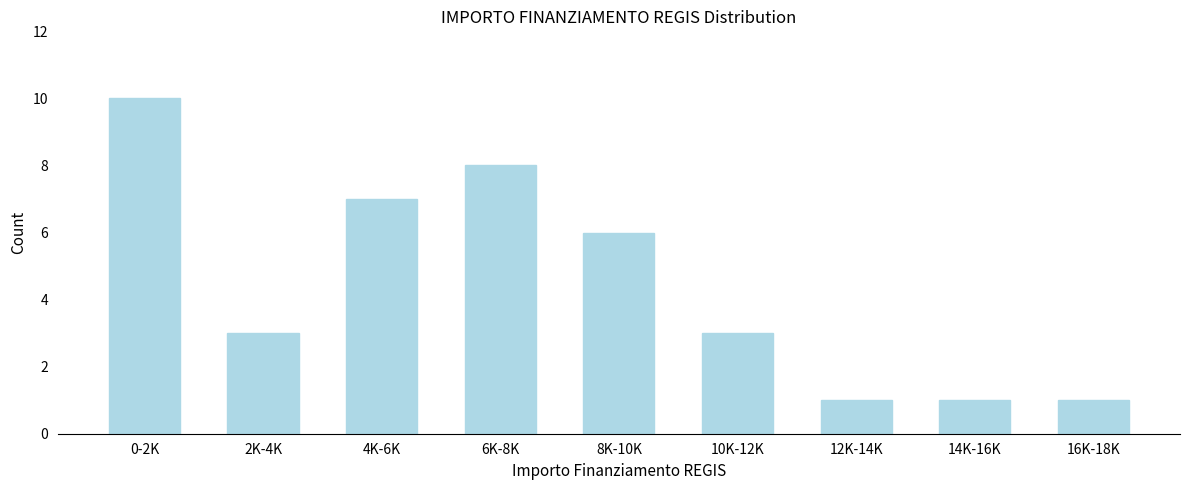

Reading right to left, list all the values displayed in this chart.

1	1	1	3	6	8	7	3	10